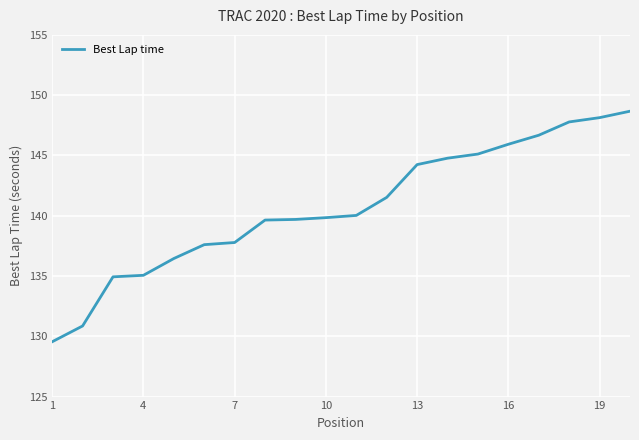

What is the minimum value shown in the chart?

129.5